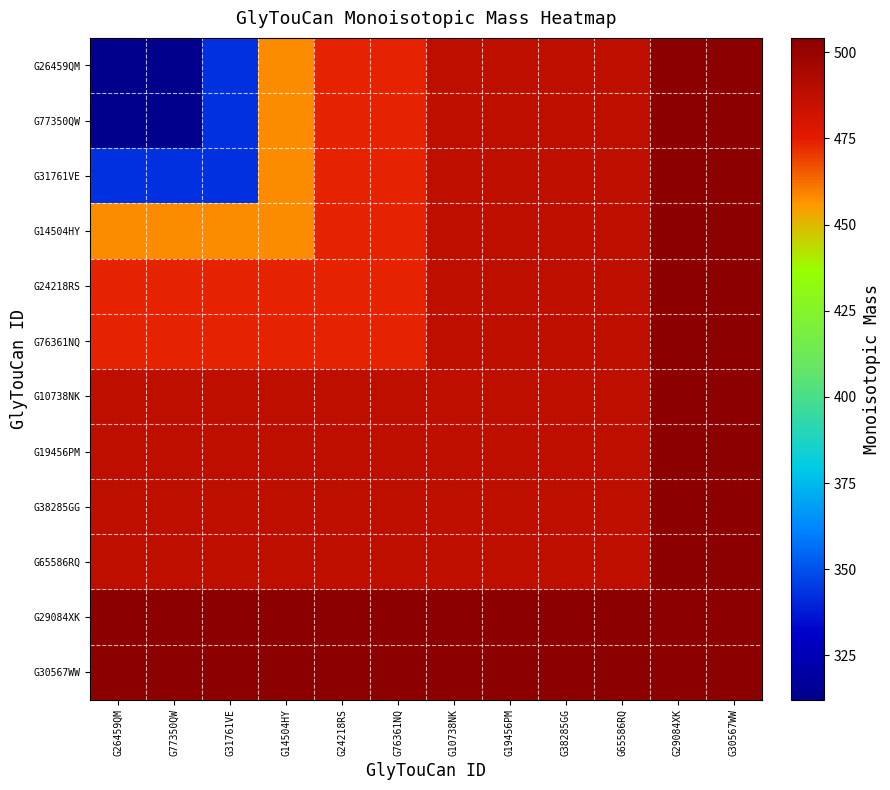

Reading left to right, extract all data points from this chart.

G26459QM: G26459QM=312.1	G77350QW=312.1	G31761VE=342.1	G14504HY=458.2	G24218RS=474.2	G76361NQ=474.2	G10738NK=488.2	G19456PM=488.2	G38285GG=488.2	G65586RQ=488.2	G29084XK=504.2	G30567WW=504.2
G77350QW: G26459QM=312.1	G77350QW=312.1	G31761VE=342.1	G14504HY=458.2	G24218RS=474.2	G76361NQ=474.2	G10738NK=488.2	G19456PM=488.2	G38285GG=488.2	G65586RQ=488.2	G29084XK=504.2	G30567WW=504.2
G31761VE: G26459QM=342.1	G77350QW=342.1	G31761VE=342.1	G14504HY=458.2	G24218RS=474.2	G76361NQ=474.2	G10738NK=488.2	G19456PM=488.2	G38285GG=488.2	G65586RQ=488.2	G29084XK=504.2	G30567WW=504.2
G14504HY: G26459QM=458.2	G77350QW=458.2	G31761VE=458.2	G14504HY=458.2	G24218RS=474.2	G76361NQ=474.2	G10738NK=488.2	G19456PM=488.2	G38285GG=488.2	G65586RQ=488.2	G29084XK=504.2	G30567WW=504.2
G24218RS: G26459QM=474.2	G77350QW=474.2	G31761VE=474.2	G14504HY=474.2	G24218RS=474.2	G76361NQ=474.2	G10738NK=488.2	G19456PM=488.2	G38285GG=488.2	G65586RQ=488.2	G29084XK=504.2	G30567WW=504.2
G76361NQ: G26459QM=474.2	G77350QW=474.2	G31761VE=474.2	G14504HY=474.2	G24218RS=474.2	G76361NQ=474.2	G10738NK=488.2	G19456PM=488.2	G38285GG=488.2	G65586RQ=488.2	G29084XK=504.2	G30567WW=504.2
G10738NK: G26459QM=488.2	G77350QW=488.2	G31761VE=488.2	G14504HY=488.2	G24218RS=488.2	G76361NQ=488.2	G10738NK=488.2	G19456PM=488.2	G38285GG=488.2	G65586RQ=488.2	G29084XK=504.2	G30567WW=504.2
G19456PM: G26459QM=488.2	G77350QW=488.2	G31761VE=488.2	G14504HY=488.2	G24218RS=488.2	G76361NQ=488.2	G10738NK=488.2	G19456PM=488.2	G38285GG=488.2	G65586RQ=488.2	G29084XK=504.2	G30567WW=504.2
G38285GG: G26459QM=488.2	G77350QW=488.2	G31761VE=488.2	G14504HY=488.2	G24218RS=488.2	G76361NQ=488.2	G10738NK=488.2	G19456PM=488.2	G38285GG=488.2	G65586RQ=488.2	G29084XK=504.2	G30567WW=504.2
G65586RQ: G26459QM=488.2	G77350QW=488.2	G31761VE=488.2	G14504HY=488.2	G24218RS=488.2	G76361NQ=488.2	G10738NK=488.2	G19456PM=488.2	G38285GG=488.2	G65586RQ=488.2	G29084XK=504.2	G30567WW=504.2
G29084XK: G26459QM=504.2	G77350QW=504.2	G31761VE=504.2	G14504HY=504.2	G24218RS=504.2	G76361NQ=504.2	G10738NK=504.2	G19456PM=504.2	G38285GG=504.2	G65586RQ=504.2	G29084XK=504.2	G30567WW=504.2
G30567WW: G26459QM=504.2	G77350QW=504.2	G31761VE=504.2	G14504HY=504.2	G24218RS=504.2	G76361NQ=504.2	G10738NK=504.2	G19456PM=504.2	G38285GG=504.2	G65586RQ=504.2	G29084XK=504.2	G30567WW=504.2